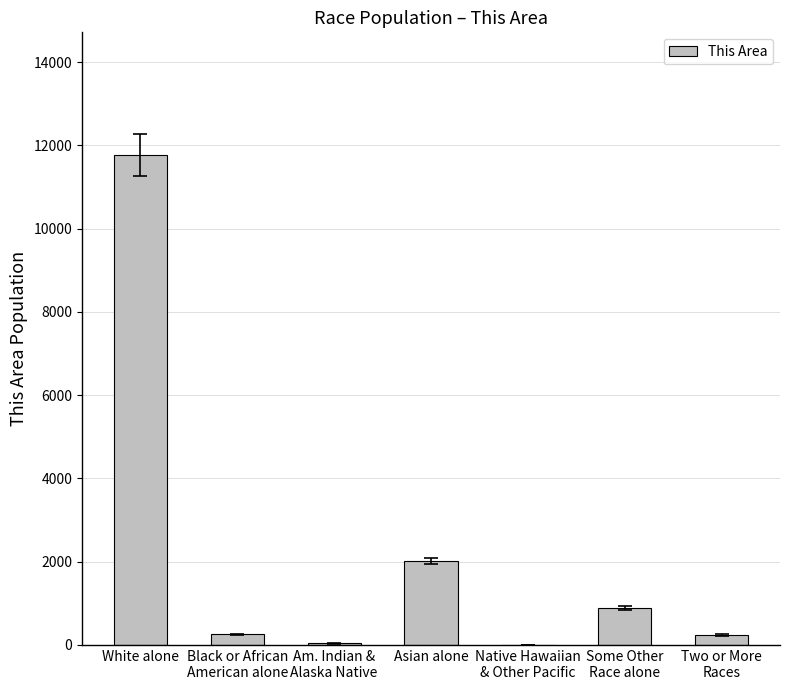

What is the maximum value shown in the chart?

11771